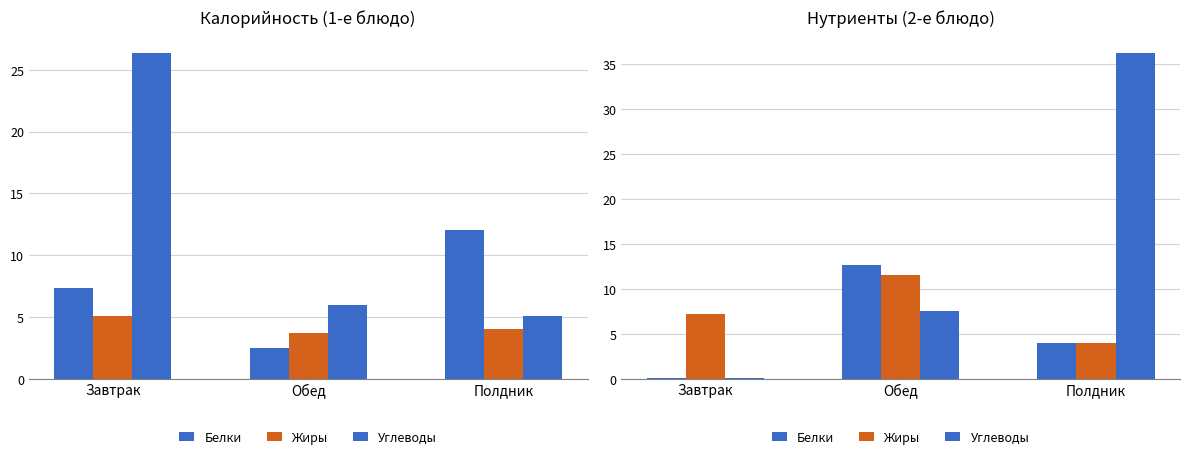

Which has a higher value, Обед or Завтрак?

Обед